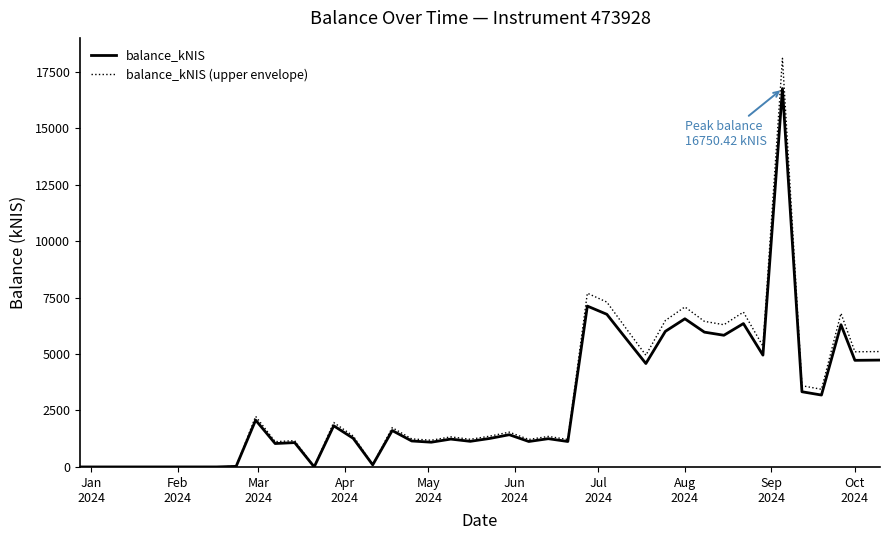

What is the maximum value shown in the chart?

18090.5